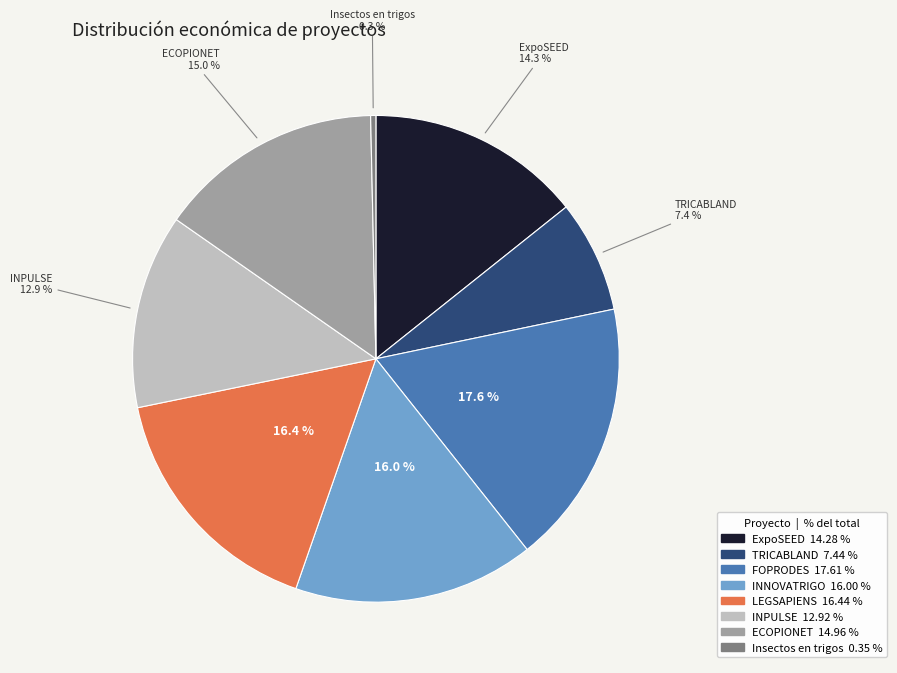

Is there a majority slice in this chart?

No